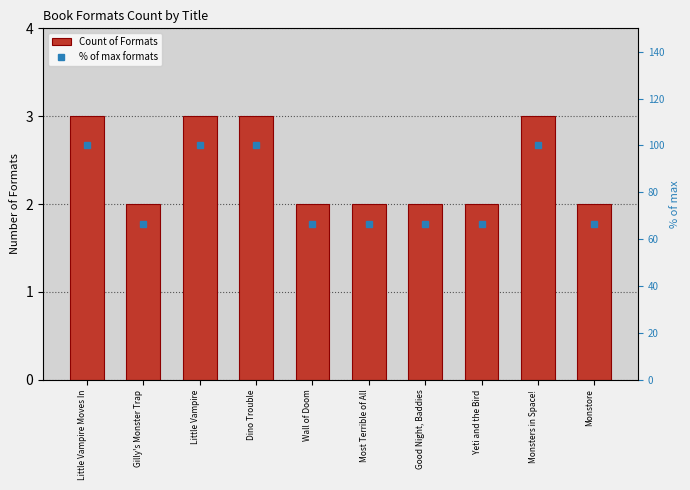

Between Yeti and the Bird and Most Terrible of All, which is larger?

Yeti and the Bird